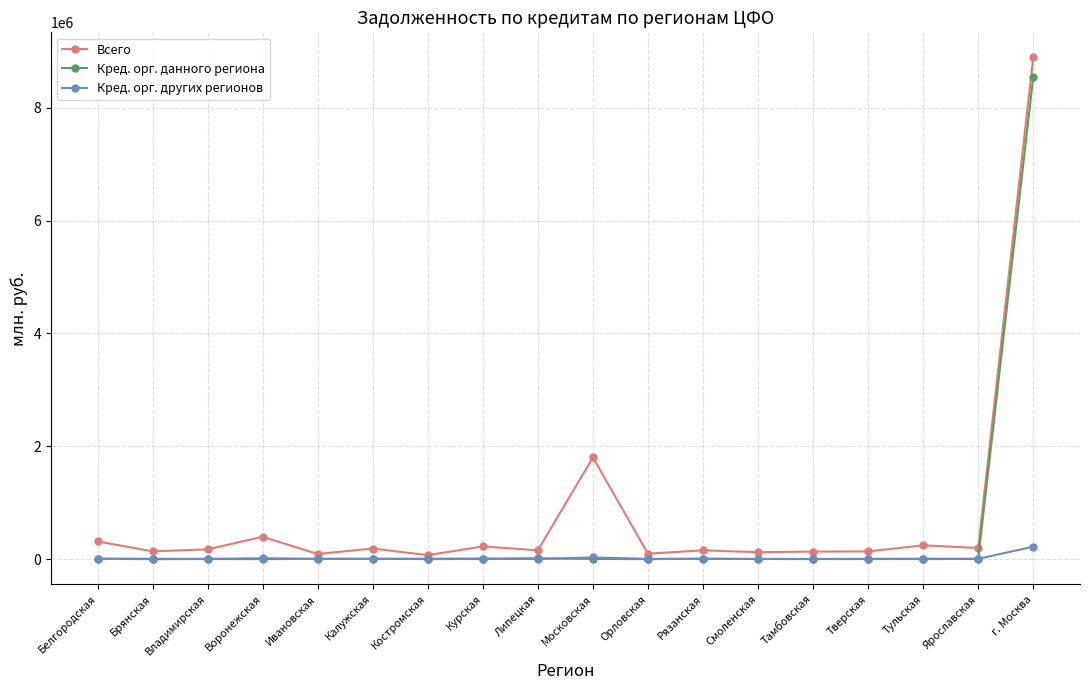

What is the label of the 8th point from the right?

Орловская